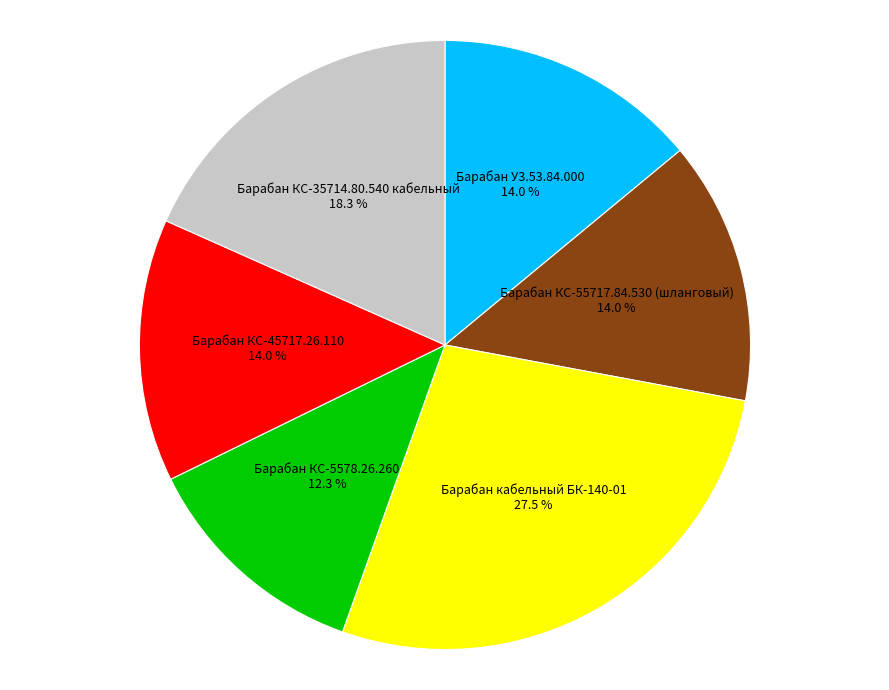

To the nearest percent, what is the average slice percentage?

17%